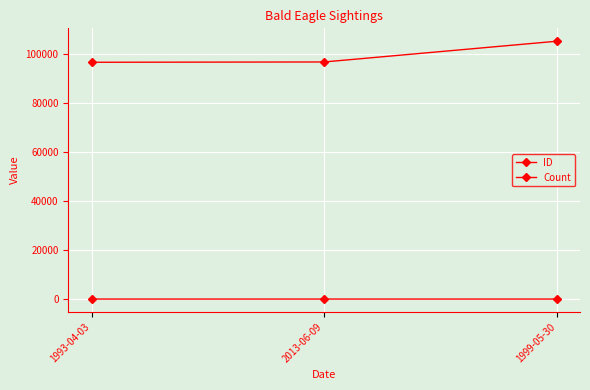

What position from the left is 1999-05-30?

3